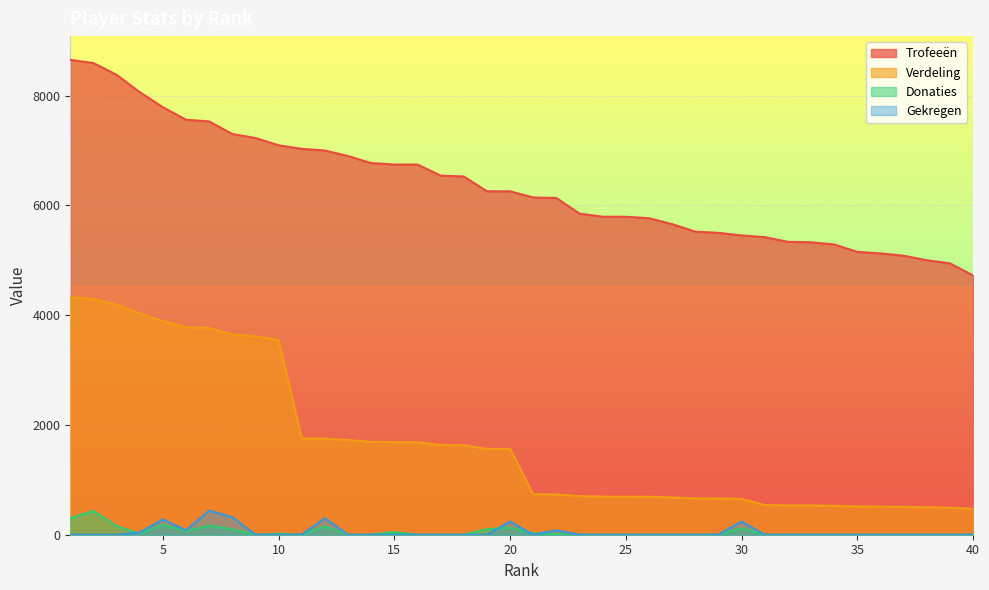

Where is Trofeeën nearest to the value 6688?

15